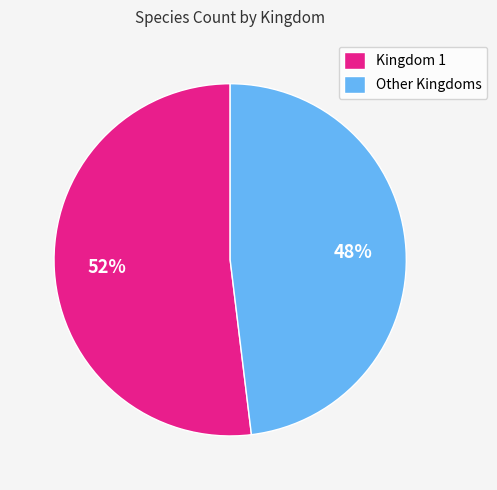

Which has a higher value, Kingdom 1 or Other Kingdoms?

Kingdom 1